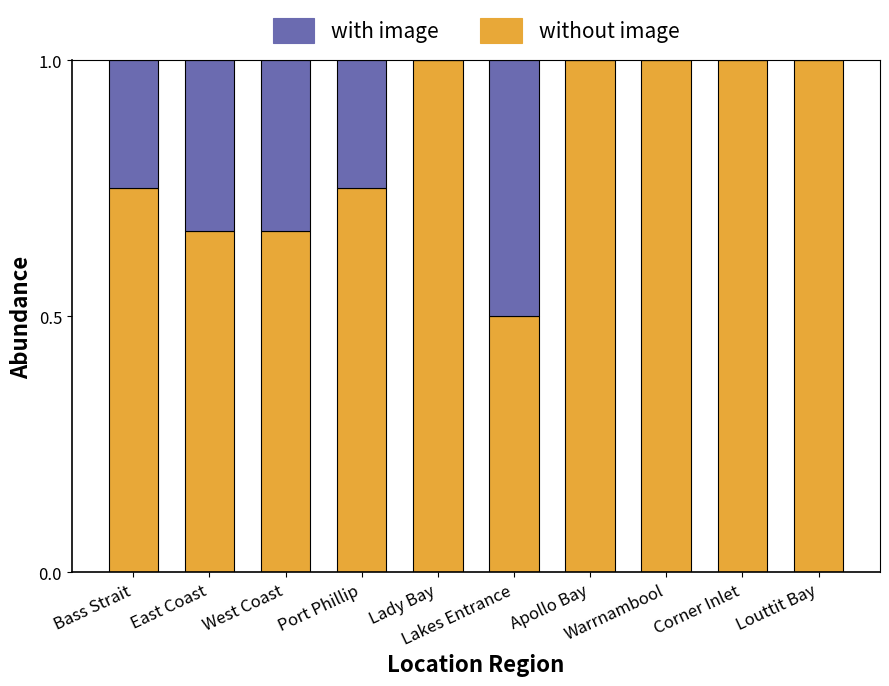

What is the highest value of the without image series?

1.0